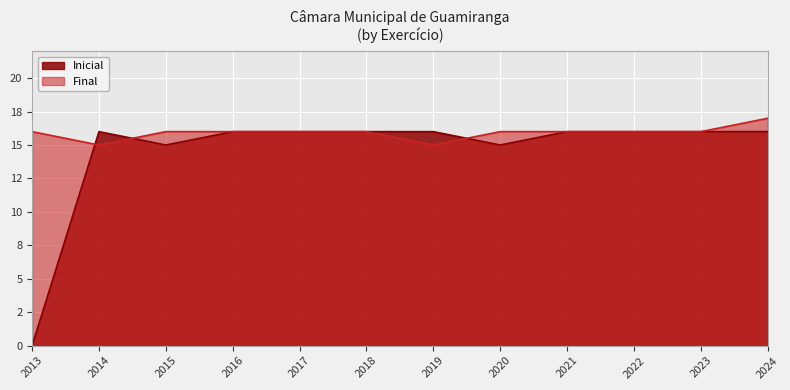

Count the number of categories in the chart.

12